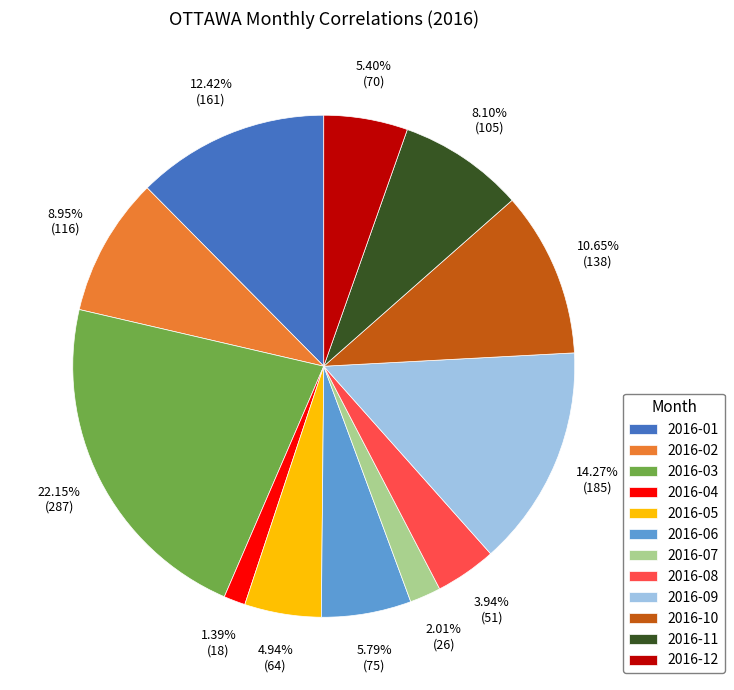

To the nearest percent, what is the difference between the largest and smallest slice percentages?

21%